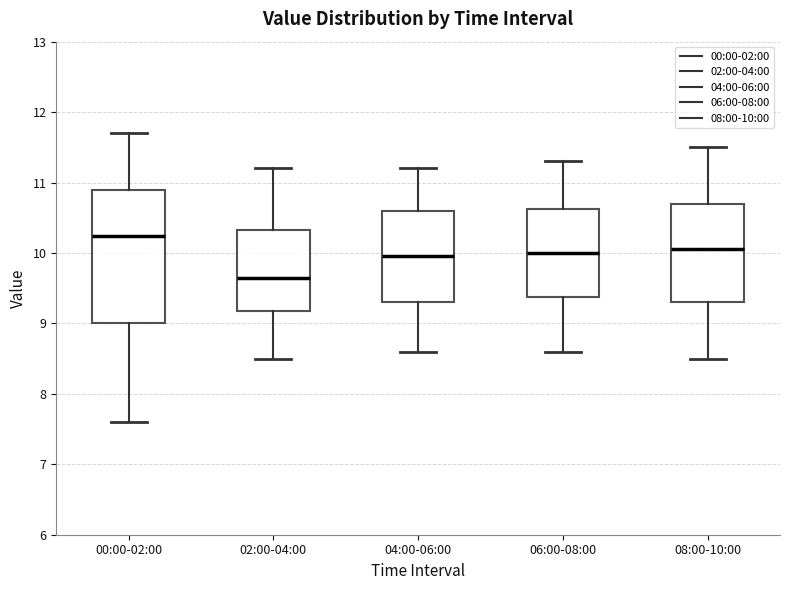

Which box is the tallest, from its lower edge to its upper edge?

00:00-02:00